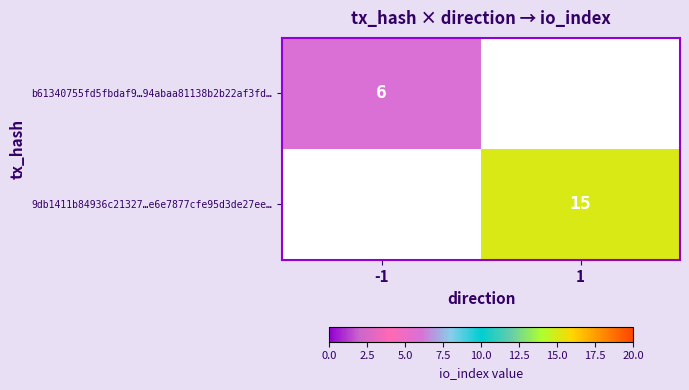

True or false: 9db1411b84936c21327…e6e7877cfe95d3de27ee… has a value of 15 at 1.

True